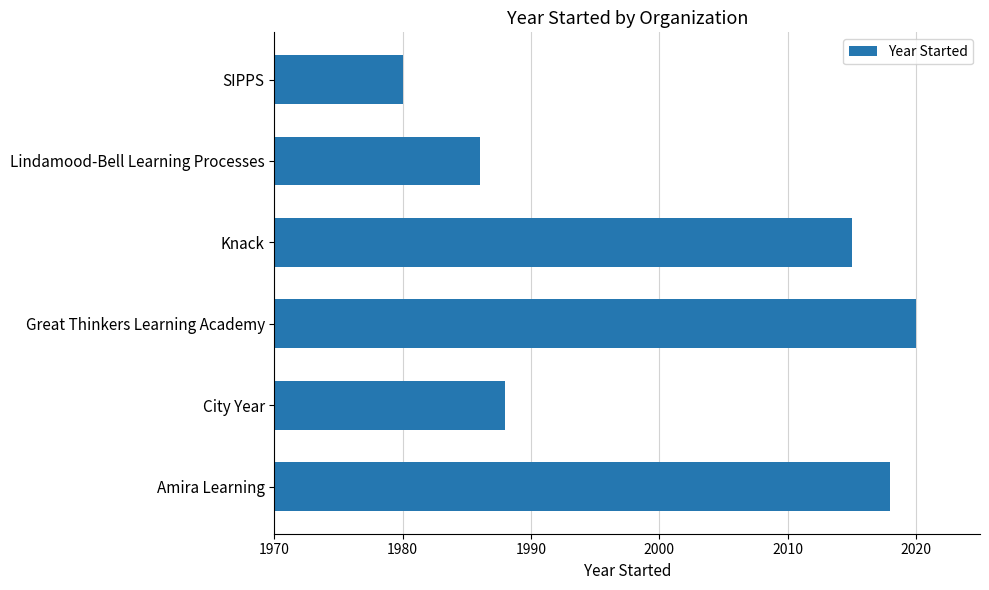

Reading top to bottom, transcribe all the data shown in this chart.

SIPPS=1980	Lindamood-Bell Learning Processes=1986	Knack=2015	Great Thinkers Learning Academy=2020	City Year=1988	Amira Learning=2018